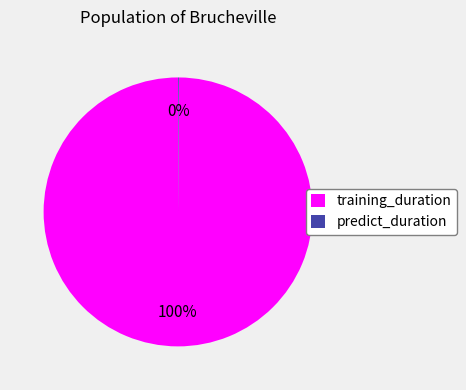

True or false: training_duration accounts for 90% of the total.

False